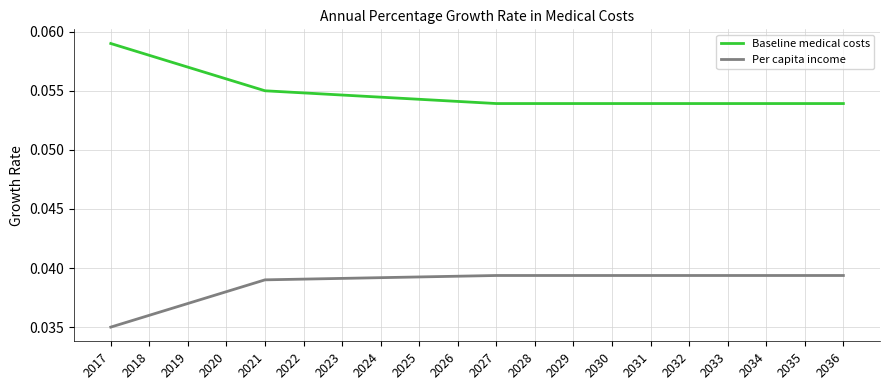

True or false: Per capita income and Baseline medical costs intersect in this chart.

False